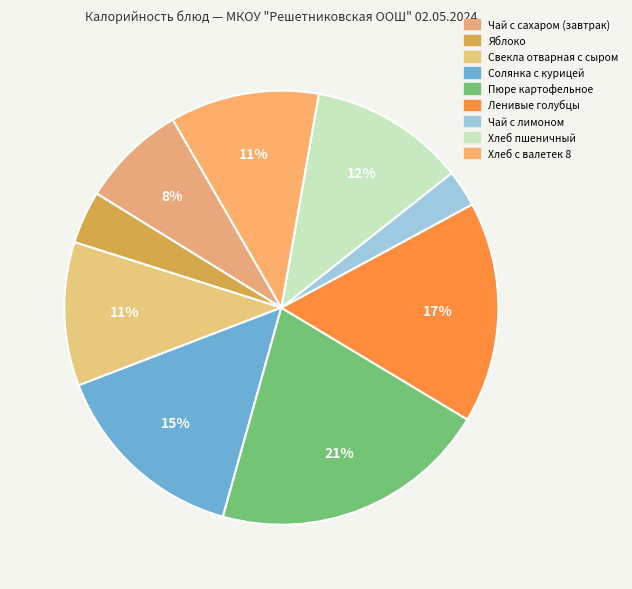

True or false: Чай с лимоном accounts for 3% of the total.

True